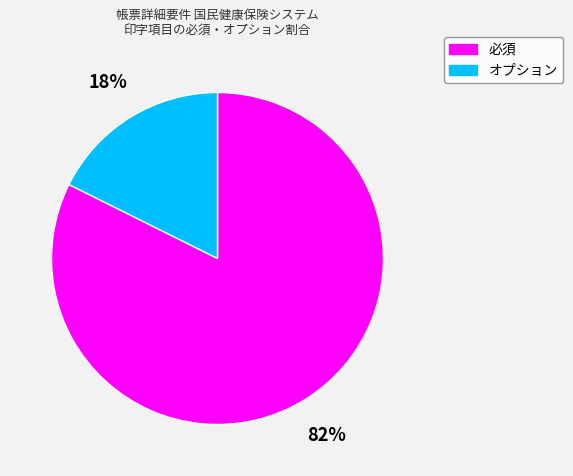

Is there a majority slice in this chart?

Yes